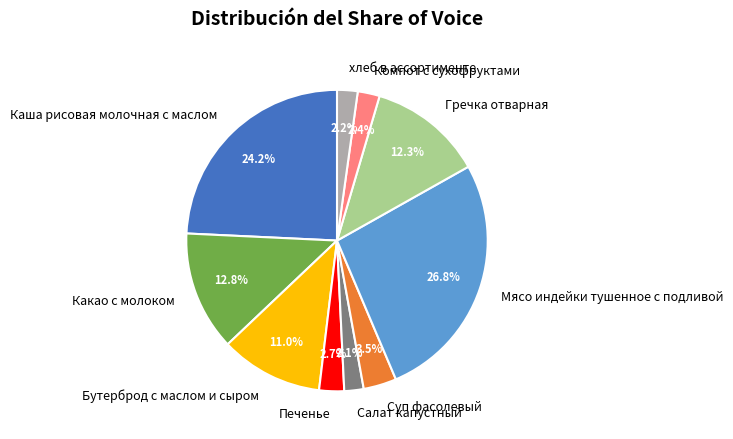

What is the ratio of the value at Гречка отварная to the value at Каша рисовая молочная с маслом?

0.5